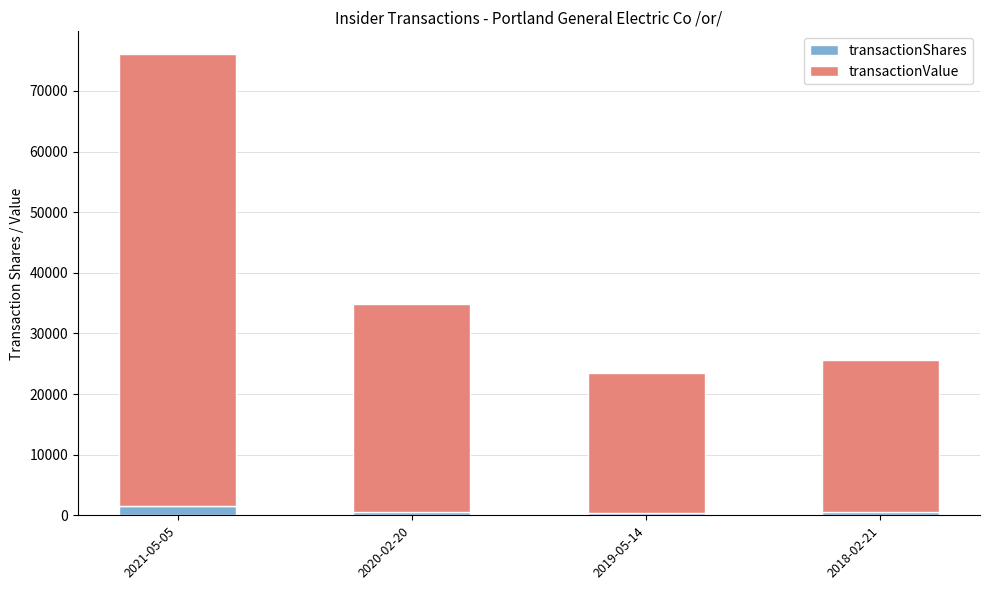

At which category is the sum across all series the highest?

2021-05-05